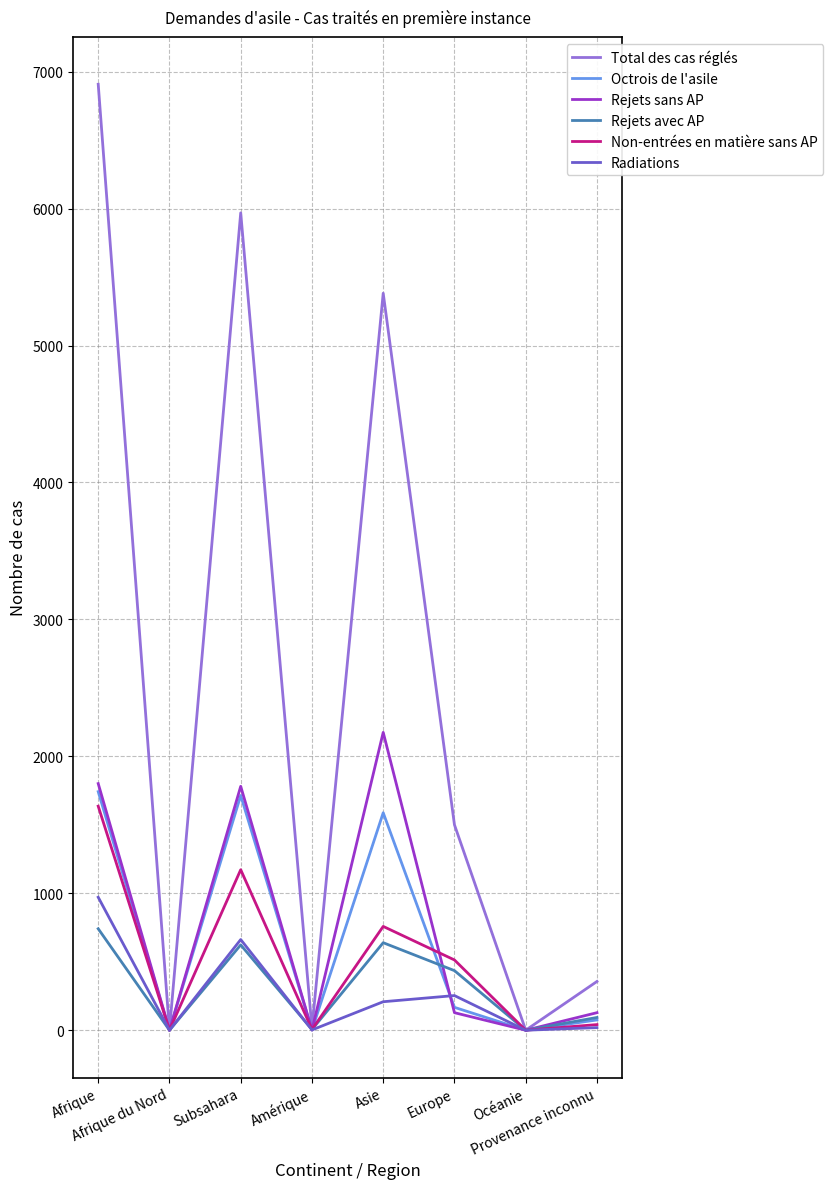

Which category has the highest value across all series?

Afrique